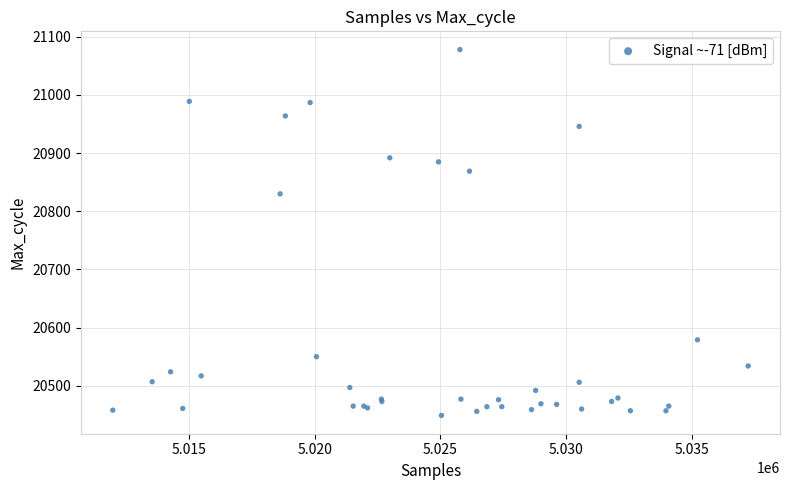

What Y value in the scatter plot is closest to 20763?

20830